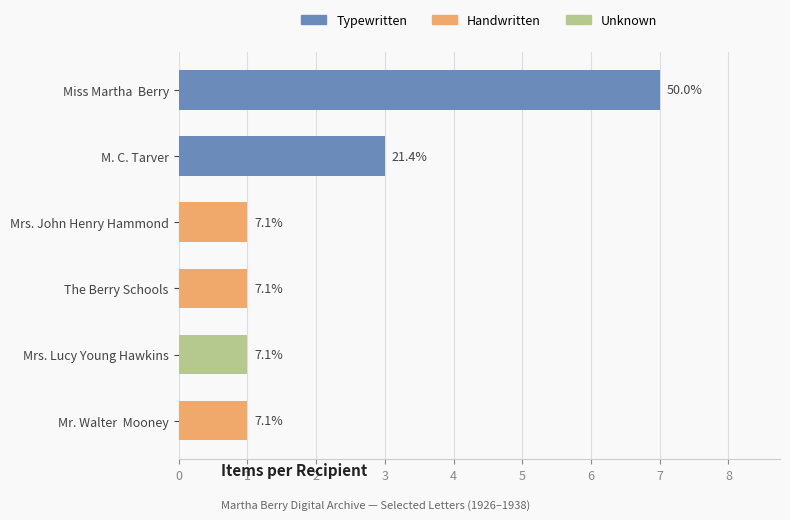

Are the bars grouped side by side (vs. stacked)?

No